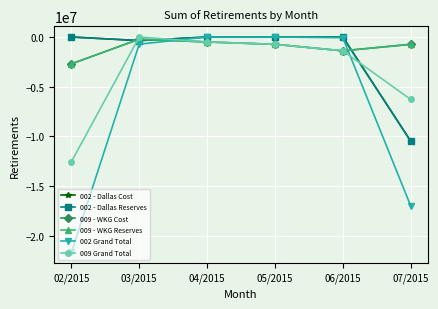

How many lines are shown in the chart?

6